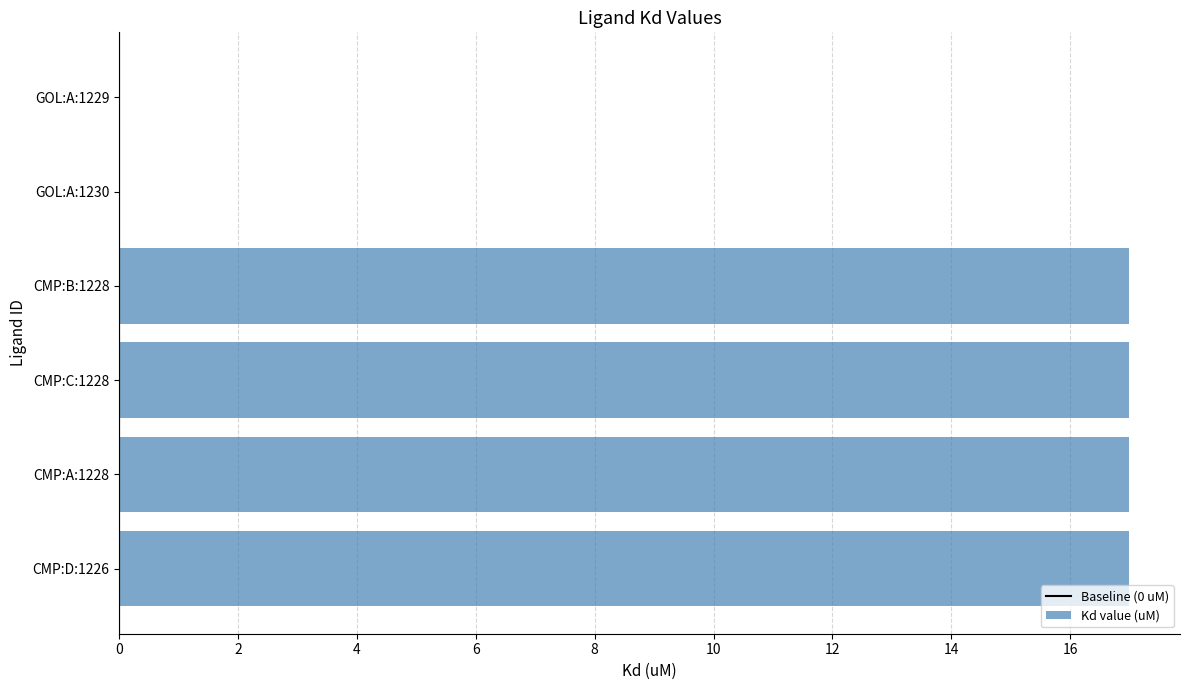

What is the sum of the values at CMP:C:1228 and CMP:B:1228?

34